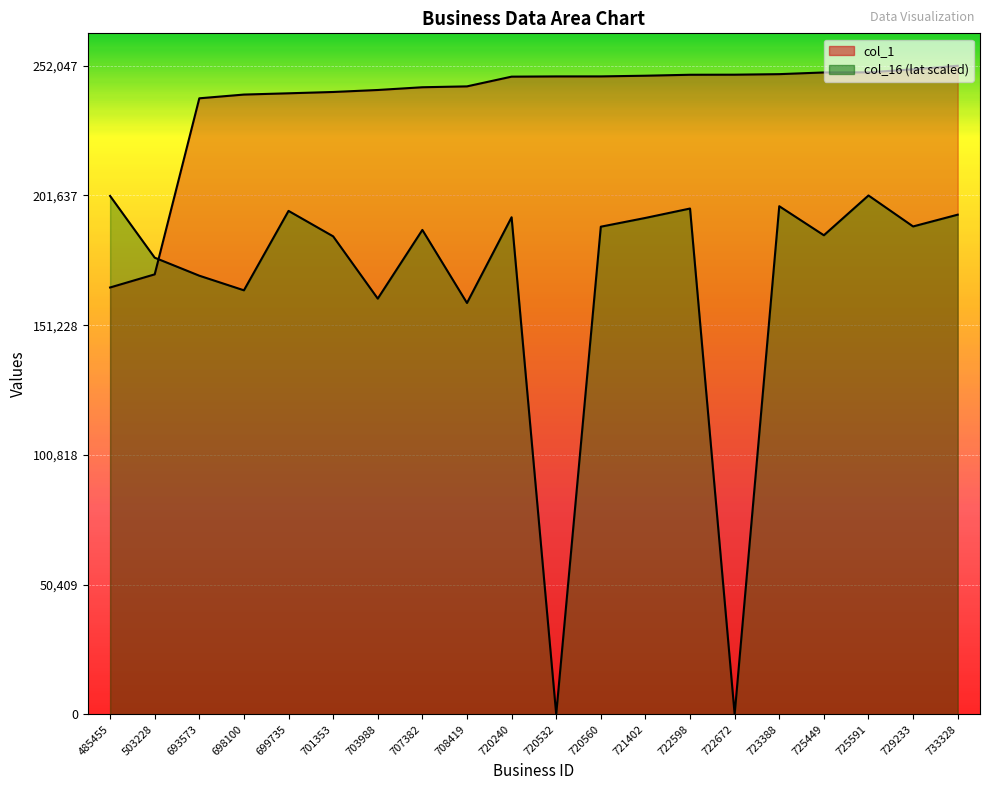

Which series ends up on top after the final intersection of col_1 and col_16?

col_1